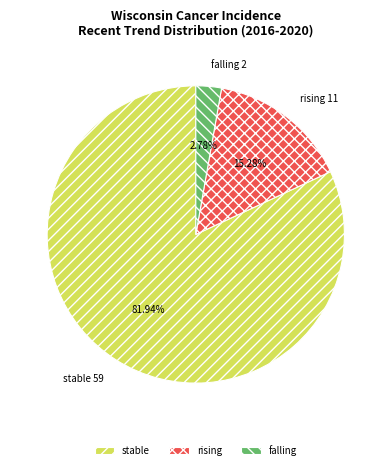

The falling slice represents 3% of the pie. True or false?

True